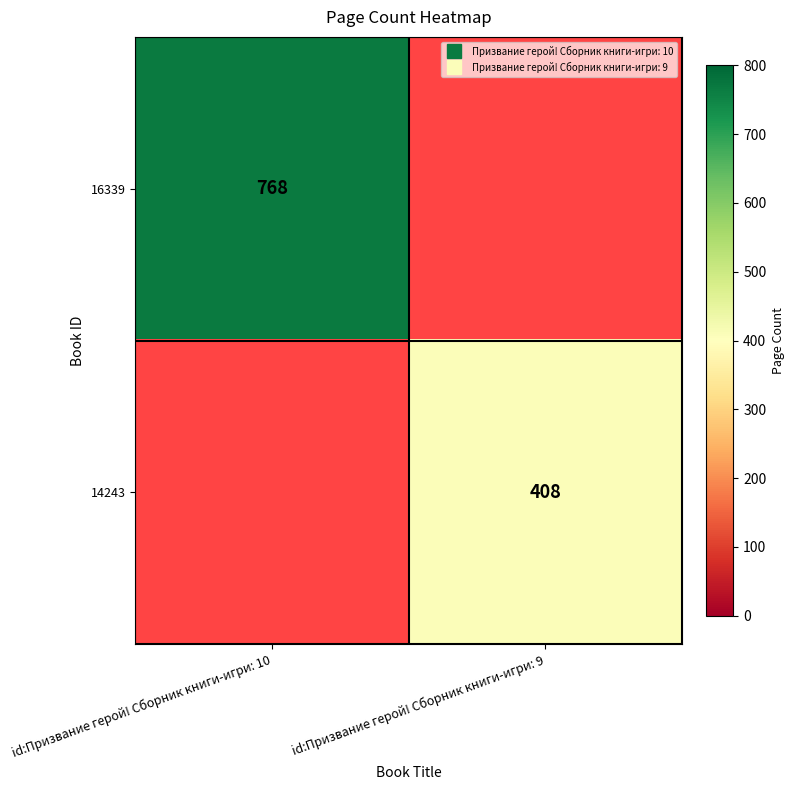

How many values in 16339 are above zero?

1